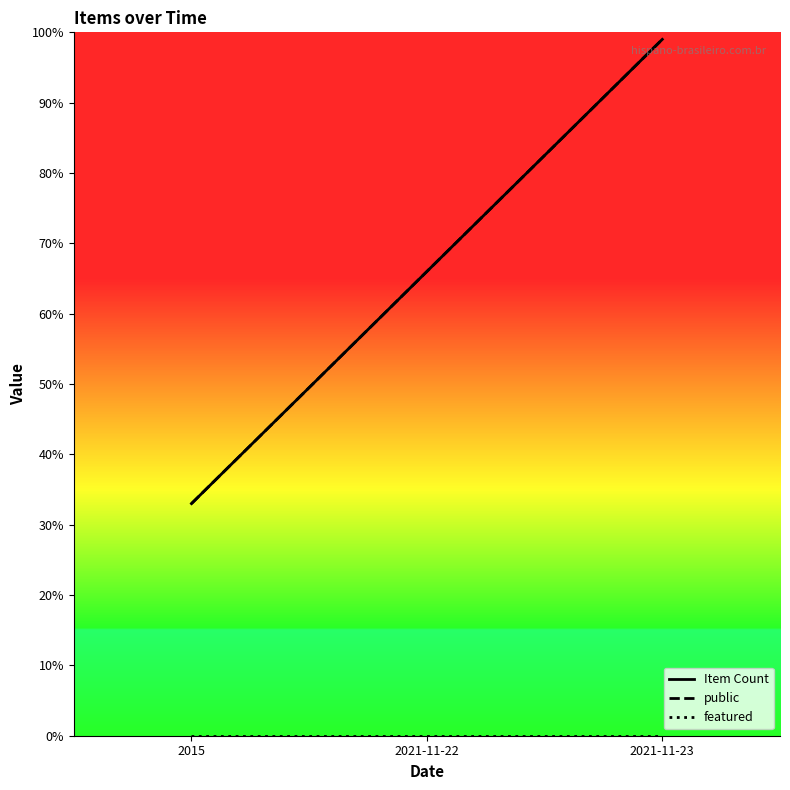

Reading right to left, extract all data points from this chart.

Item Count: 2021-11-23=99	2021-11-22=66	2015=33
public: 2021-11-23=99	2021-11-22=66	2015=33
featured: 2021-11-23=0	2021-11-22=0	2015=0